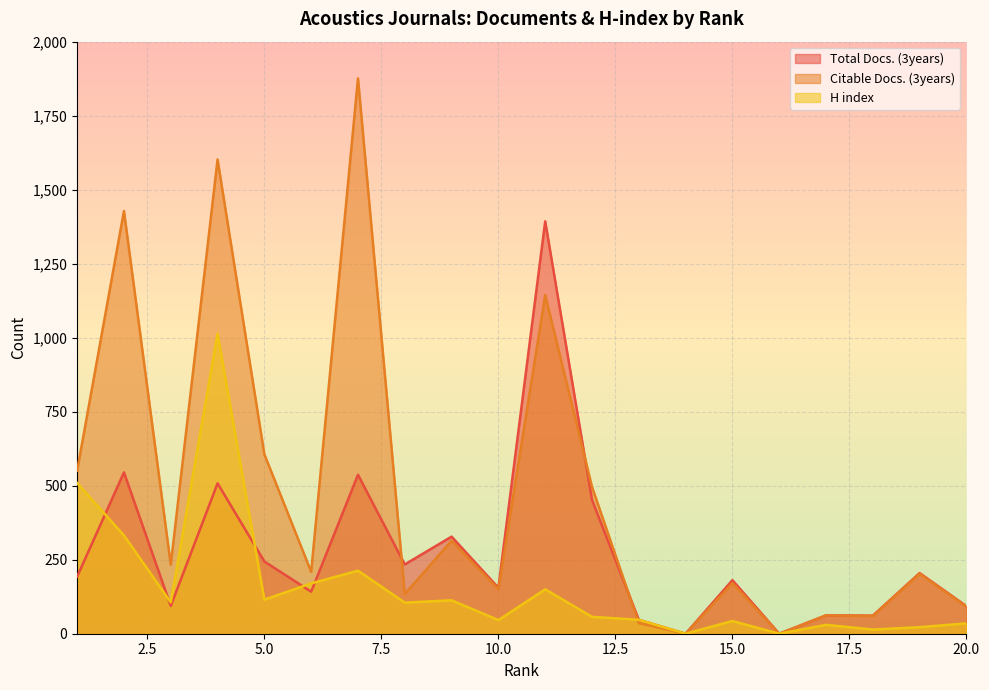

What are all the series names shown in the legend?

Total Docs. (3years), Citable Docs. (3years), H index